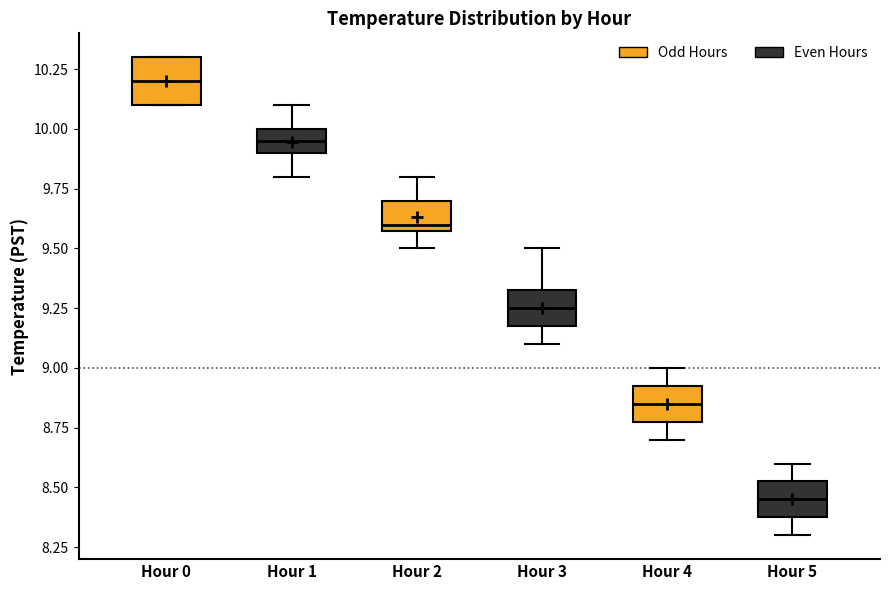

Reading left to right, transcribe this box plot: for each box, give where its median line is, the range the box spans, and where its two whiskers end, as read against the y-axis. The values are not printed on the chart, so give them approximately, as read against the axis.

Hour 0: median 10.20, box 10.10 to 10.30, whiskers 10.10 to 10.30
Hour 1: median 9.95, box 9.90 to 10.00, whiskers 9.80 to 10.10
Hour 2: median 9.60 (just above the box's lower edge), box 9.60 to 9.70, whiskers 9.50 to 9.80
Hour 3: median 9.25, box 9.20 to 9.35, whiskers 9.10 to 9.50
Hour 4: median 8.85, box 8.80 to 8.95, whiskers 8.70 to 9.00
Hour 5: median 8.45, box 8.40 to 8.55, whiskers 8.30 to 8.60